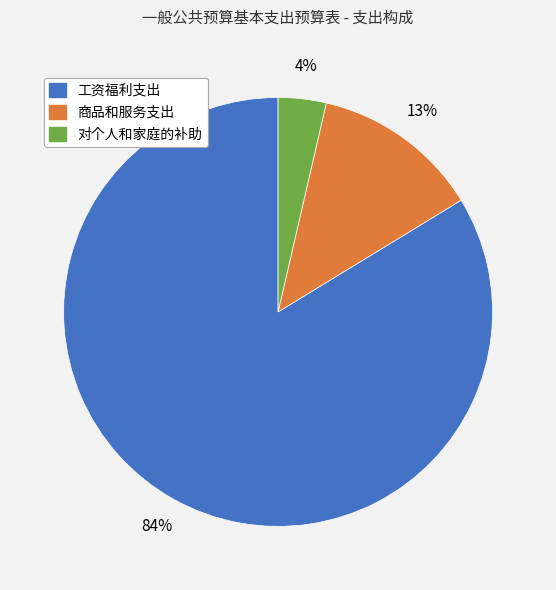

To the nearest percent, what is the difference between the 对个人和家庭的补助 and 商品和服务支出 slice percentages?

9%